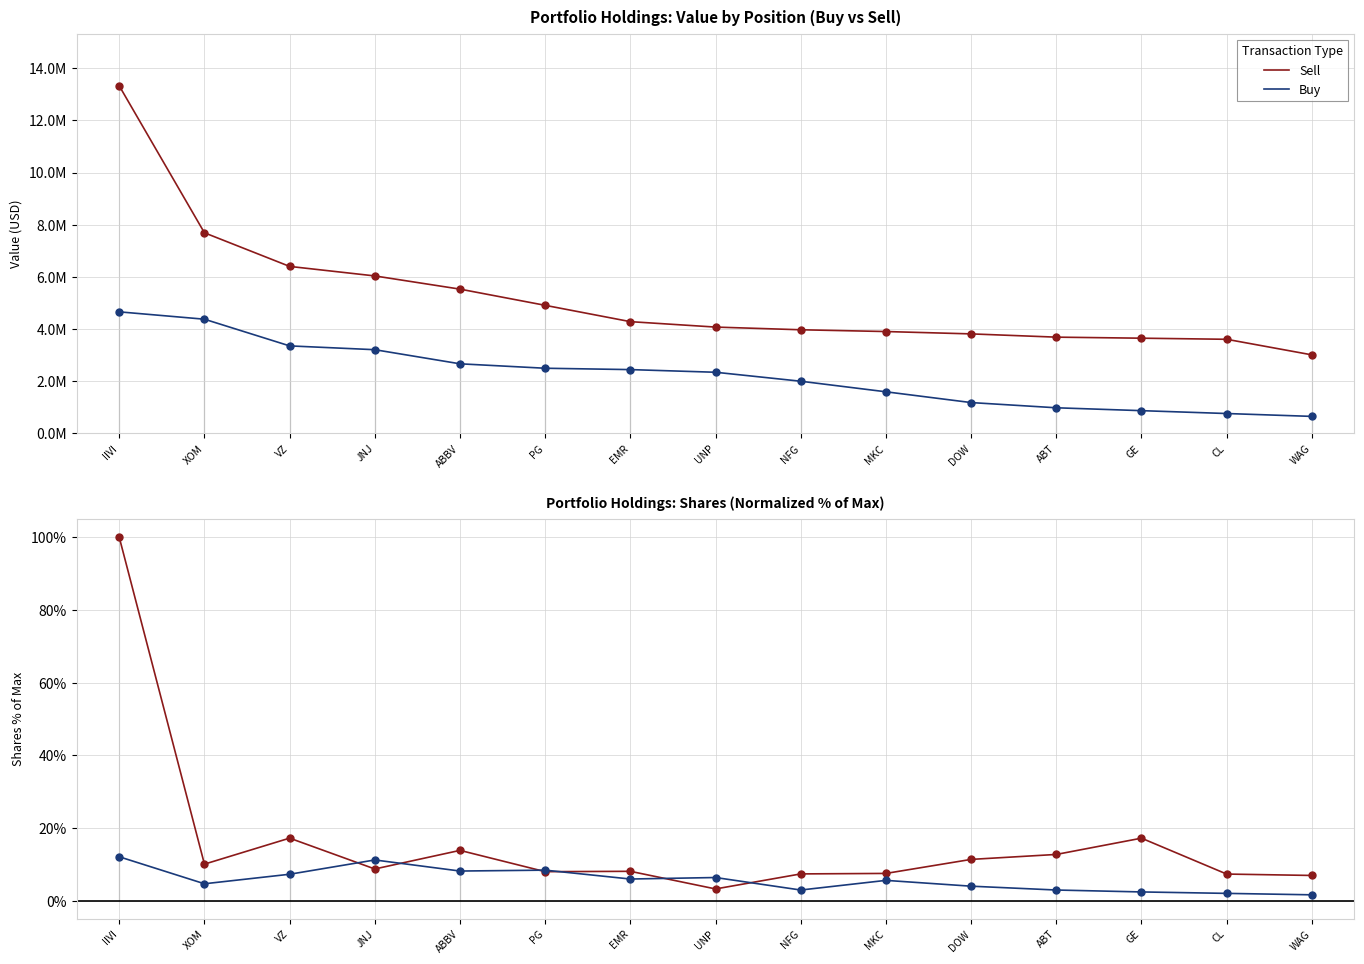

Which series contains the lowest Y value?

Buy